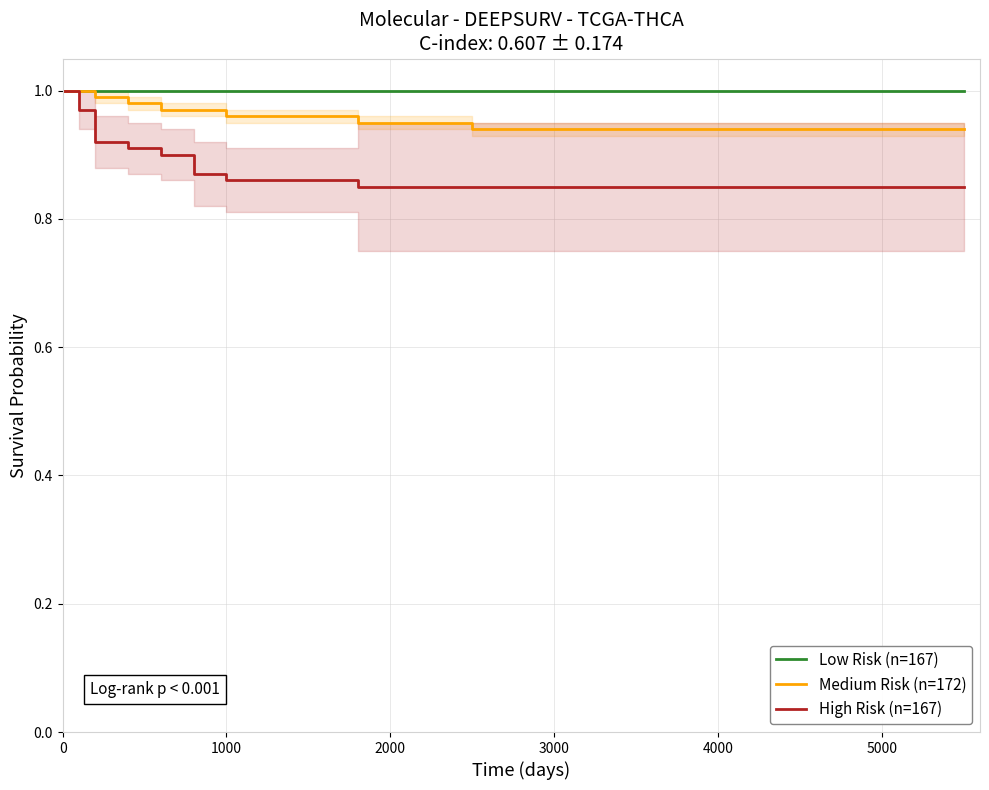

Rank the series by their maximum value, from lowest to highest.

Low Risk (n=167), Medium Risk (n=172), High Risk (n=167)